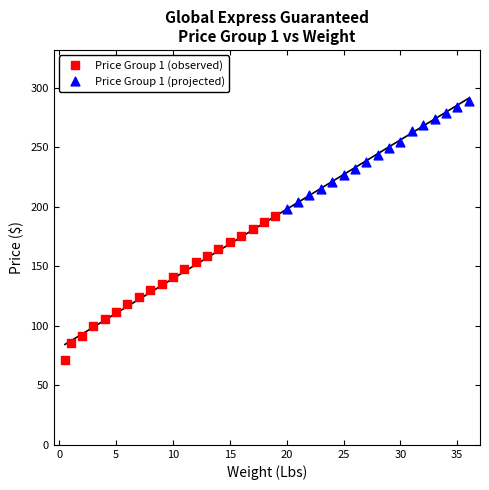

Which series contains the lowest Y value?

Price Group 1 (observed)